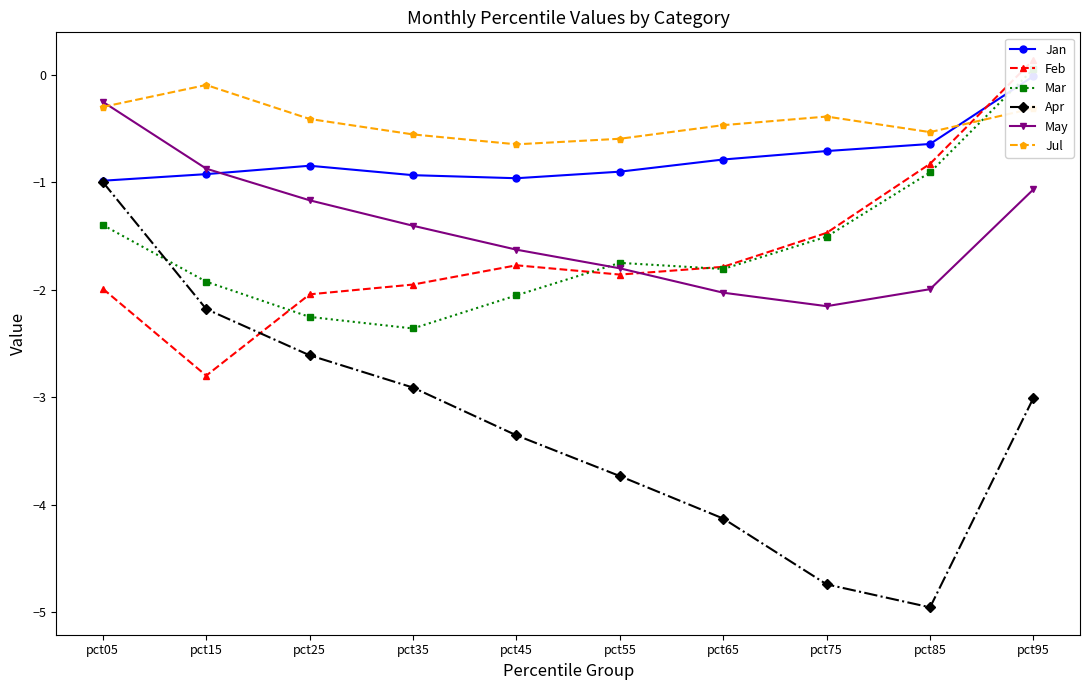

What is the value of the Apr point at the 2nd from the left?

-2.2